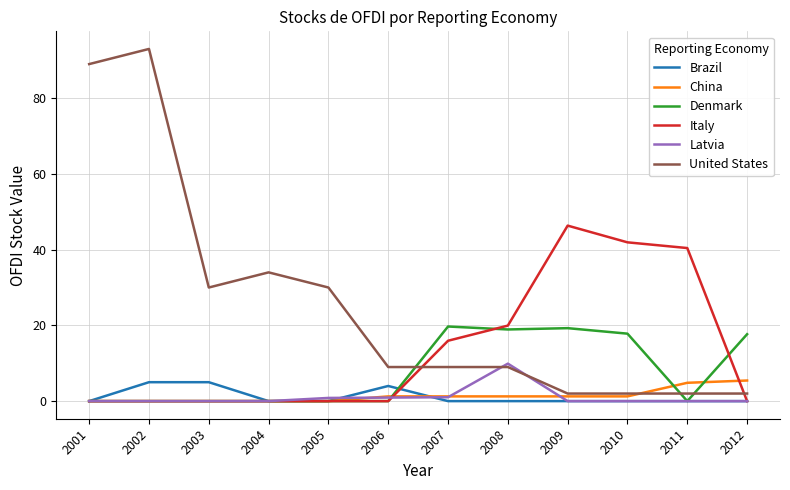

Where is Italy nearest to the value 23?

2008